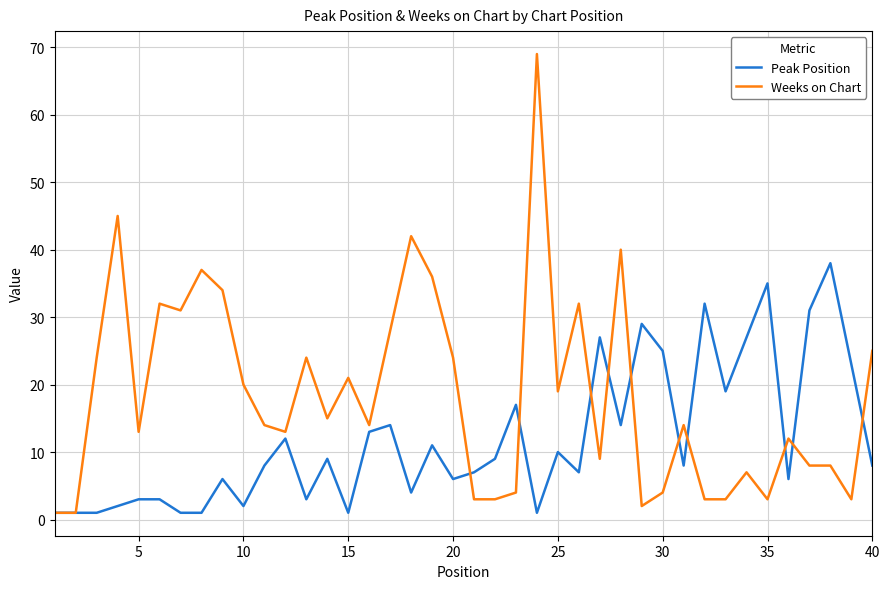

What is the difference between the maximum and minimum values in the Peak Position series?

37